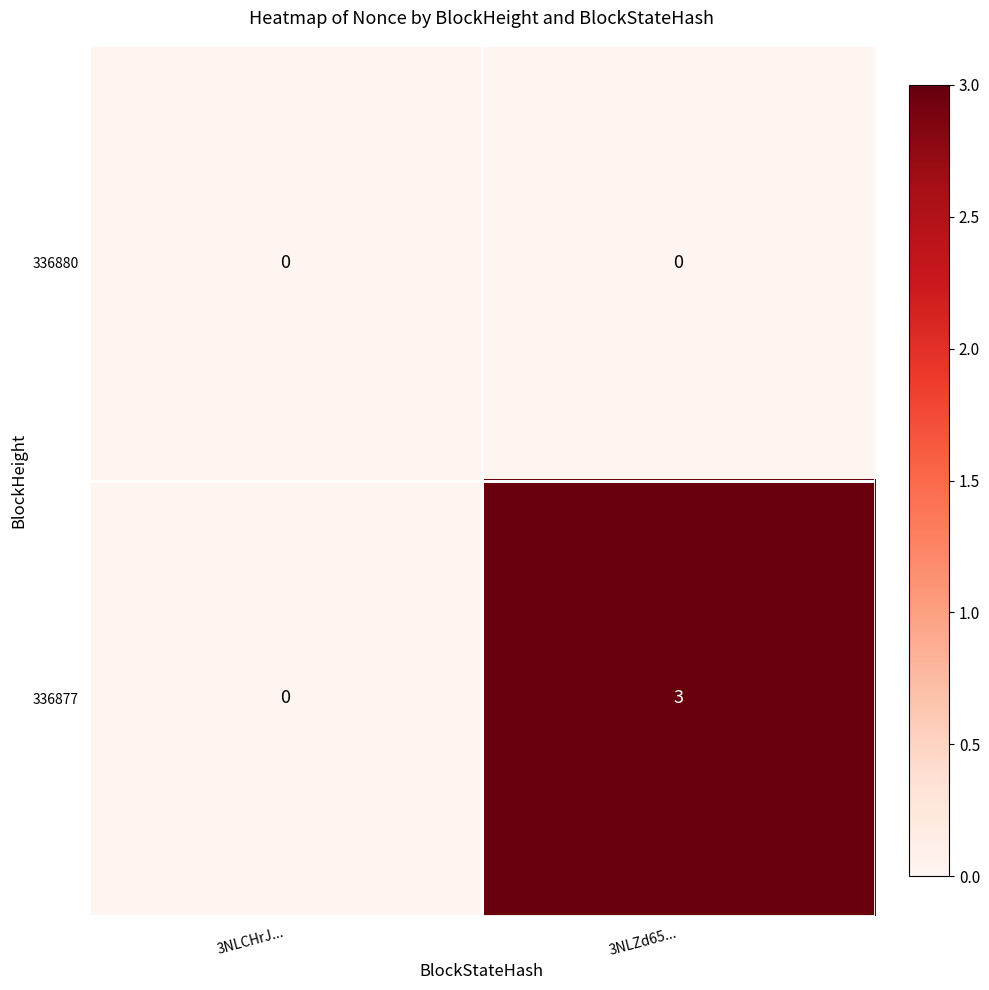

What is the greatest value displayed?

3